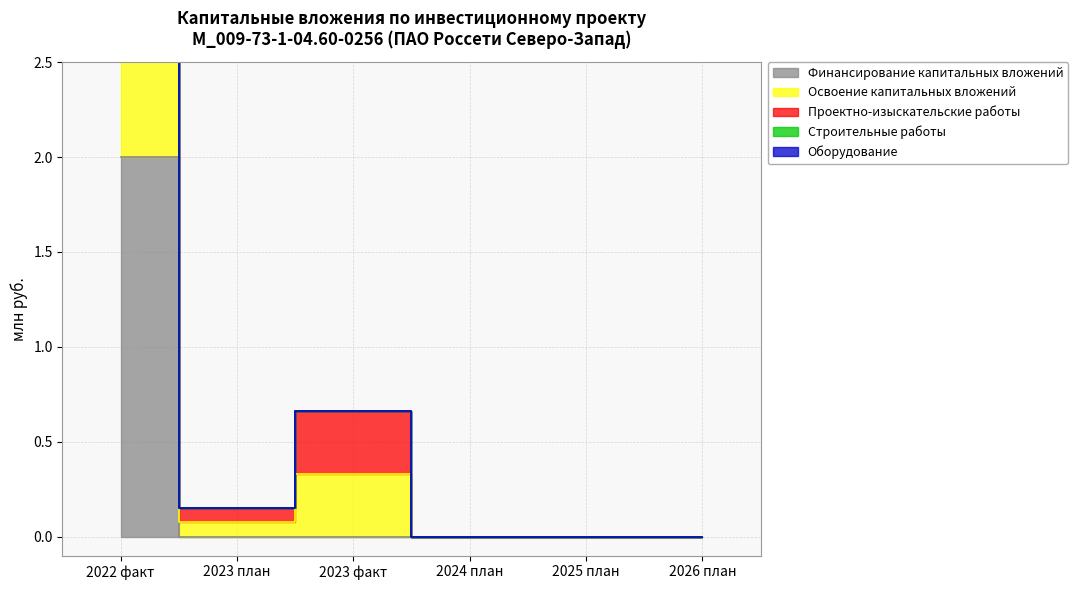

List the labels in order of Оборудование value, largest first.

2022 факт, 2023 факт, 2023 план, 2024 план, 2025 план, 2026 план